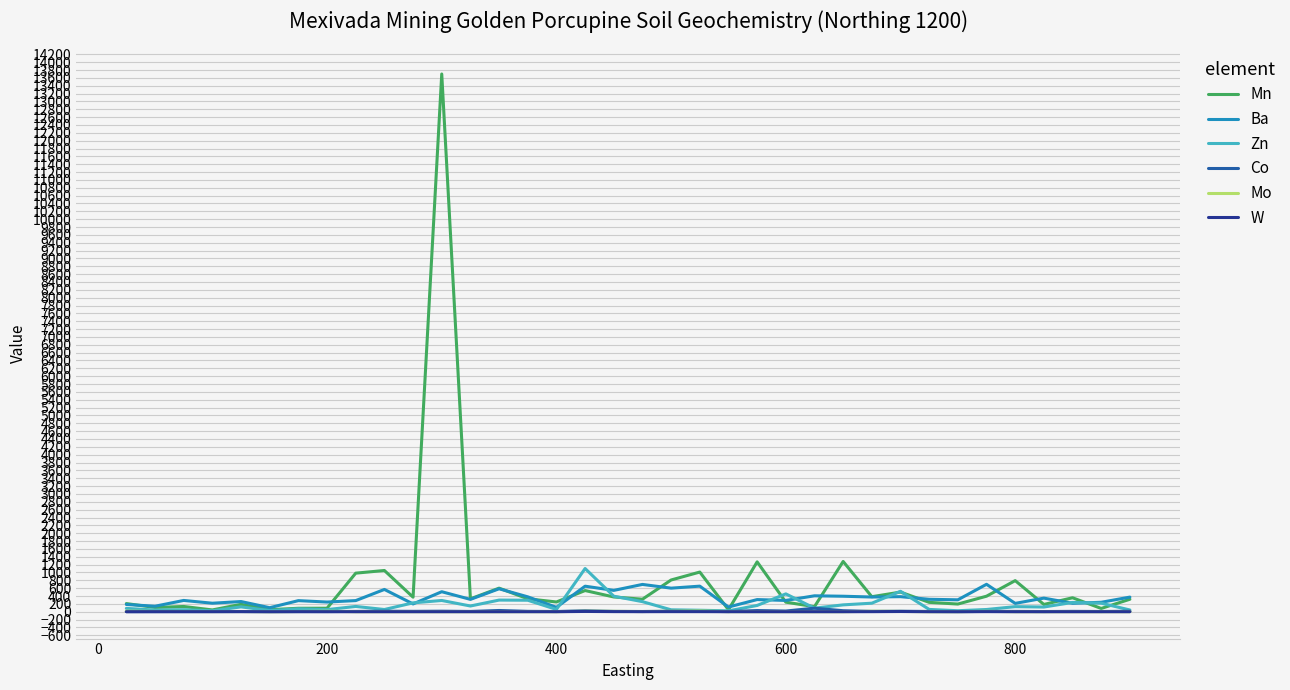

Which series has the largest range (max minus min)?

Mn